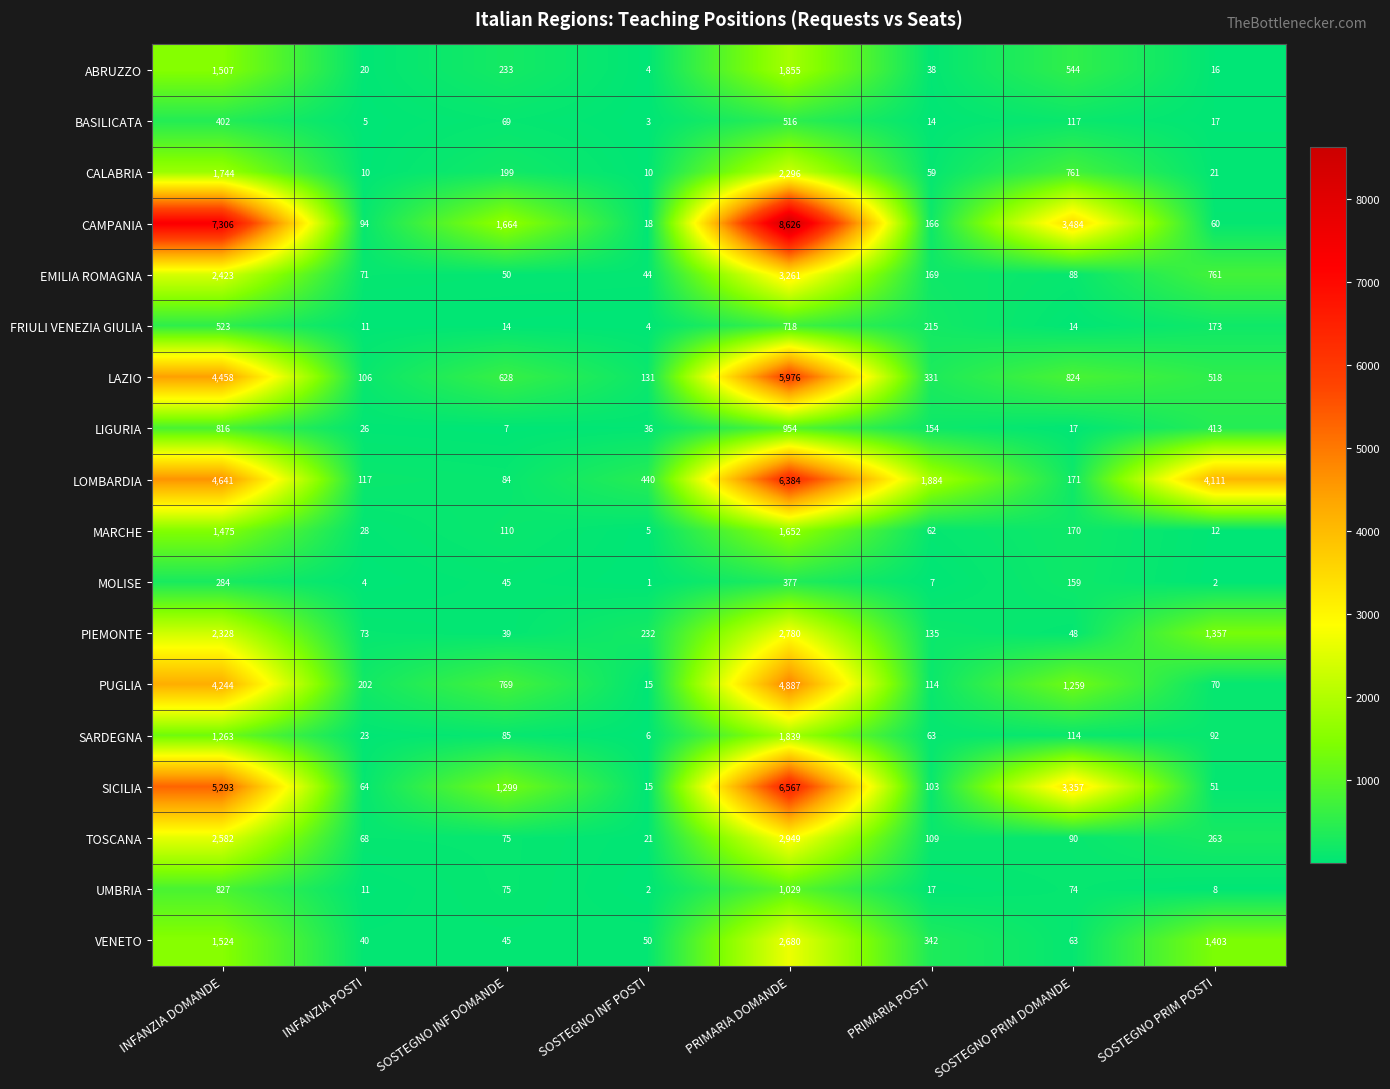

How many categories are shown in the chart?

8